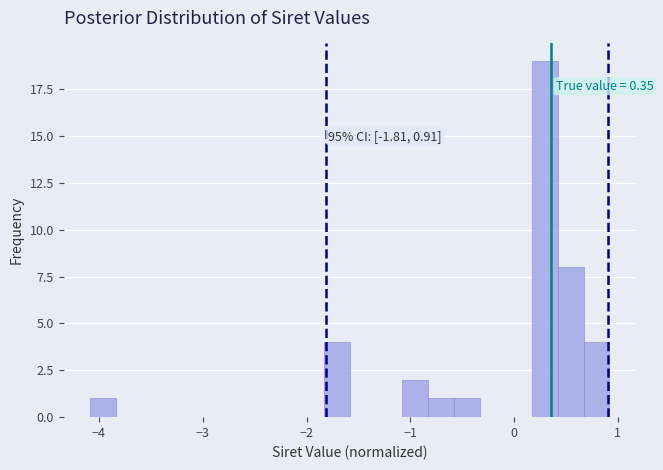

Around what value on the x-axis is the tallest bar? Give the approximate position of its centre, as read against the axis.

0.3